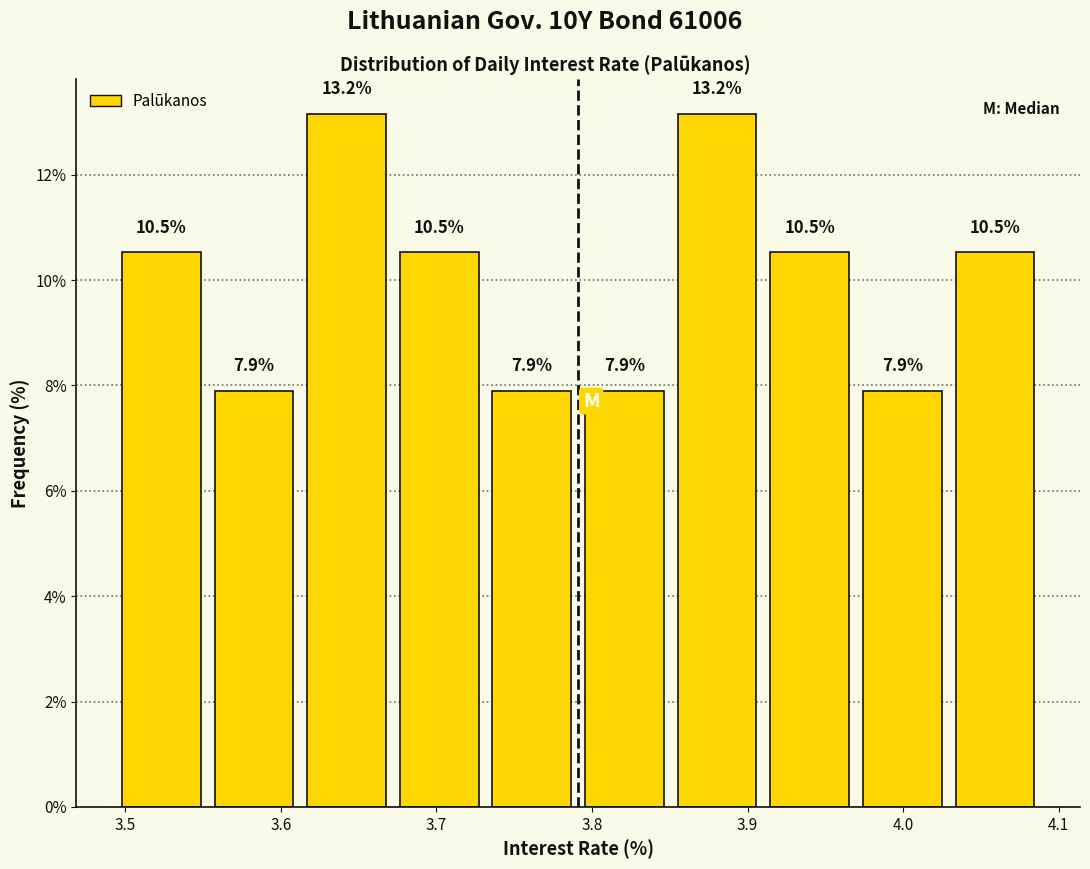

Reading left to right, transcribe this chart: for each bar, give the range it covers on the x-axis and its height. The bar edges are not printed on the chart, so give them approximately, as read against the axis.

3.49 to 3.55: 10.5
3.55 to 3.61: 7.9
3.61 to 3.67: 13.2
3.67 to 3.73: 10.5
3.73 to 3.79: 7.9
3.79 to 3.85: 7.9
3.85 to 3.91: 13.2
3.91 to 3.97: 10.5
3.97 to 4.03: 7.9
4.03 to 4.09: 10.5